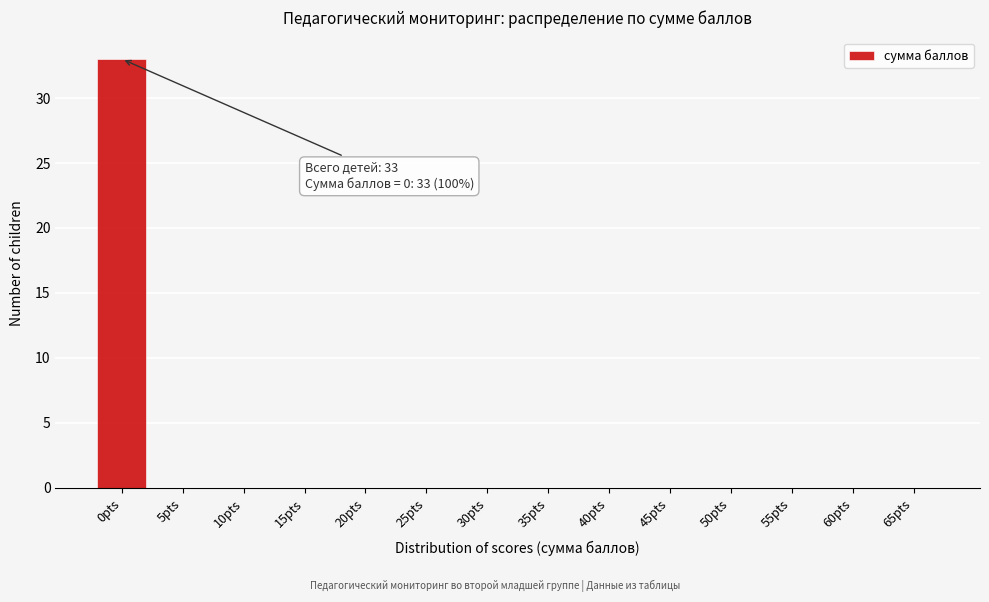

Reading left to right, what are all the values shown in this chart?

0pts=33	5pts=0	10pts=0	15pts=0	20pts=0	25pts=0	30pts=0	35pts=0	40pts=0	45pts=0	50pts=0	55pts=0	60pts=0	65pts=0